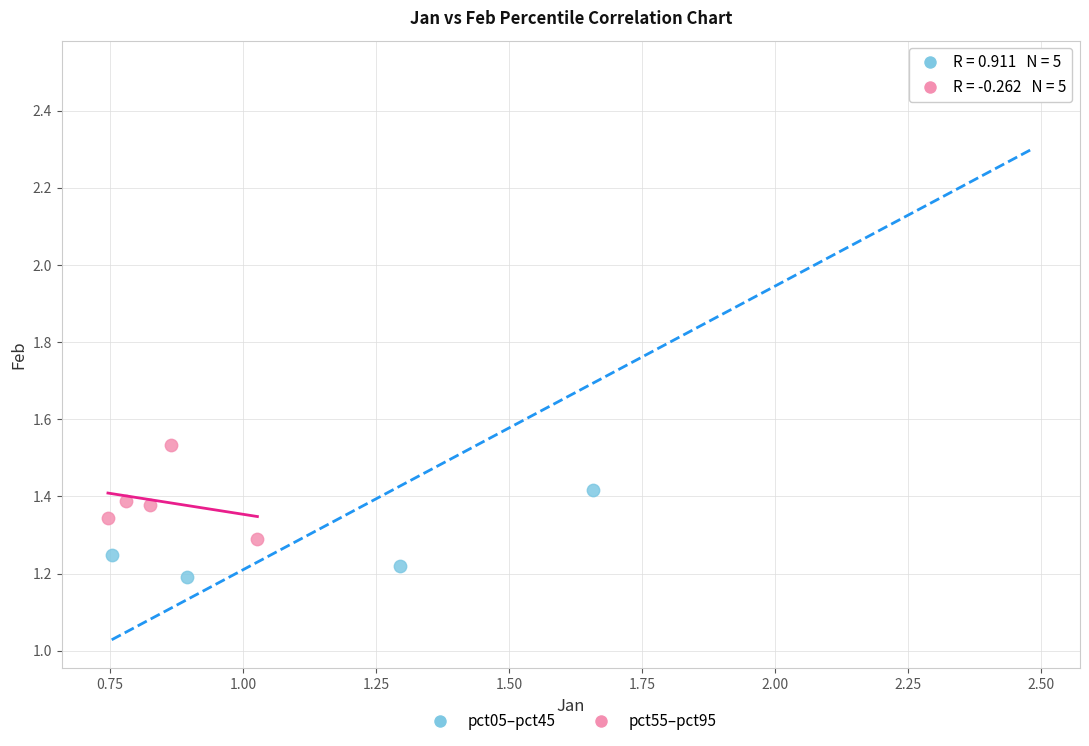

Which series reaches the maximum Y coordinate?

pct05–pct45